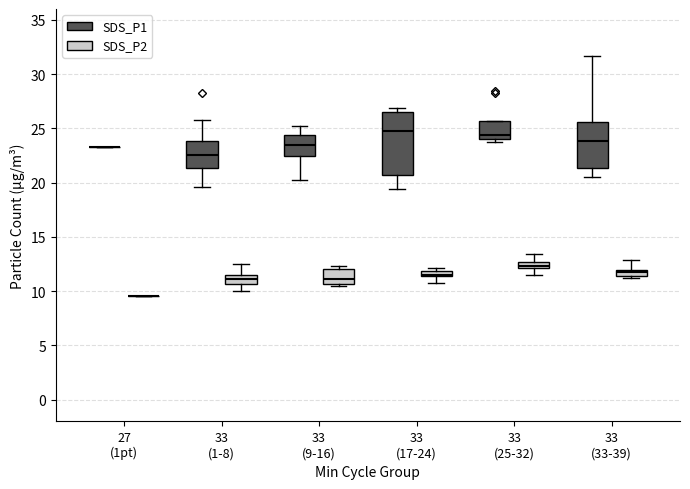

Where does the median line of the box for 33 (1-8) (SDS_P2) sit on the y-axis? The values are not printed on the chart, so give them approximately, as read against the axis.

11.0